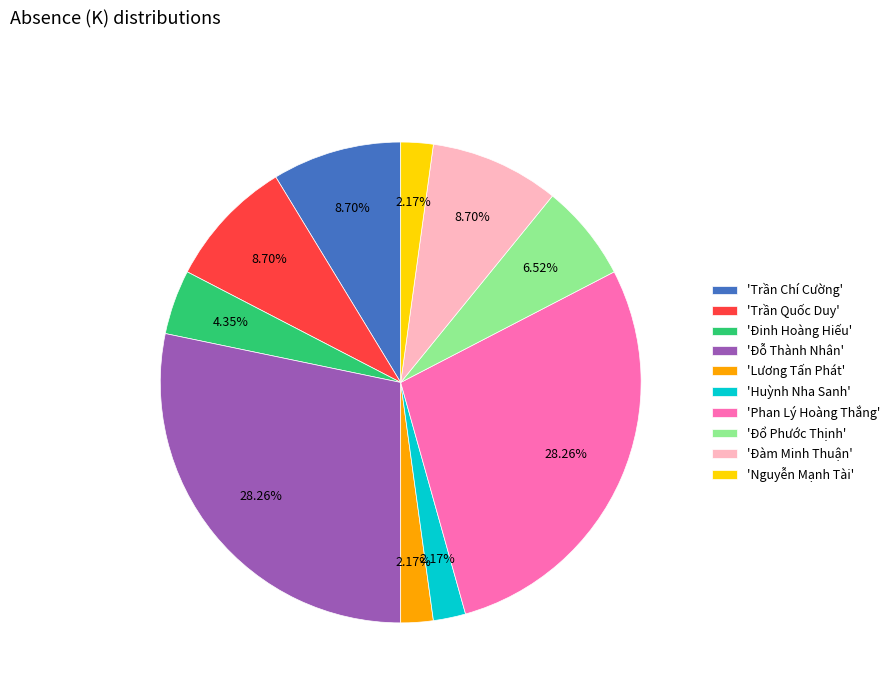

How many slices are in this pie chart?

10